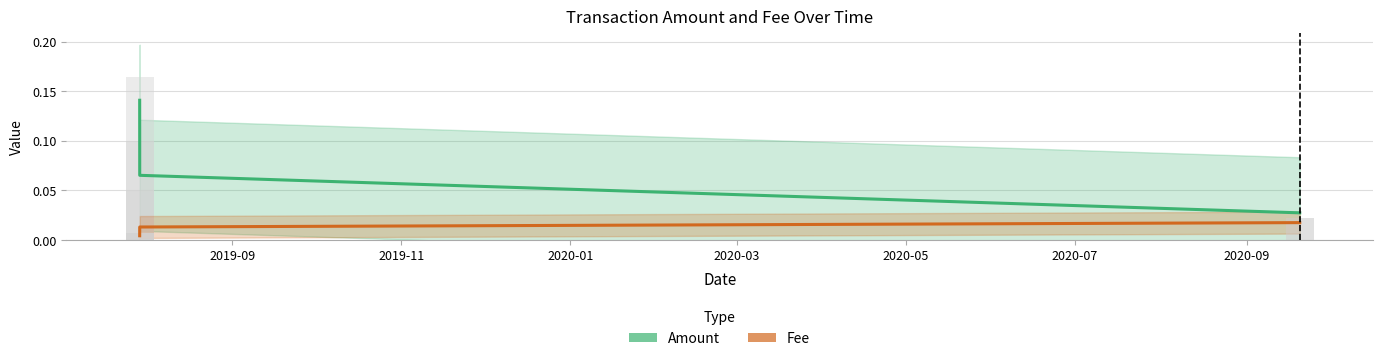

How many Fee values are between 0 and 1?

4